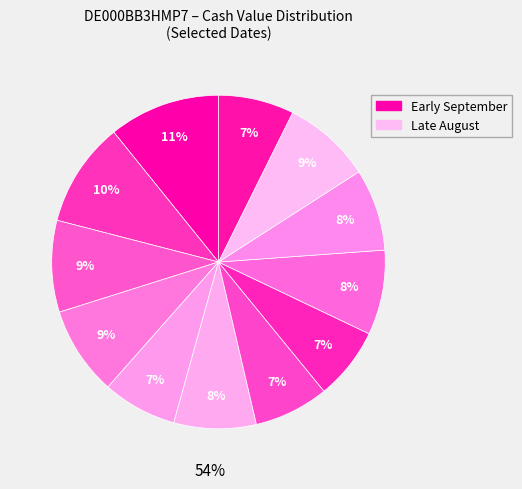

How many segments does this pie chart have?

12